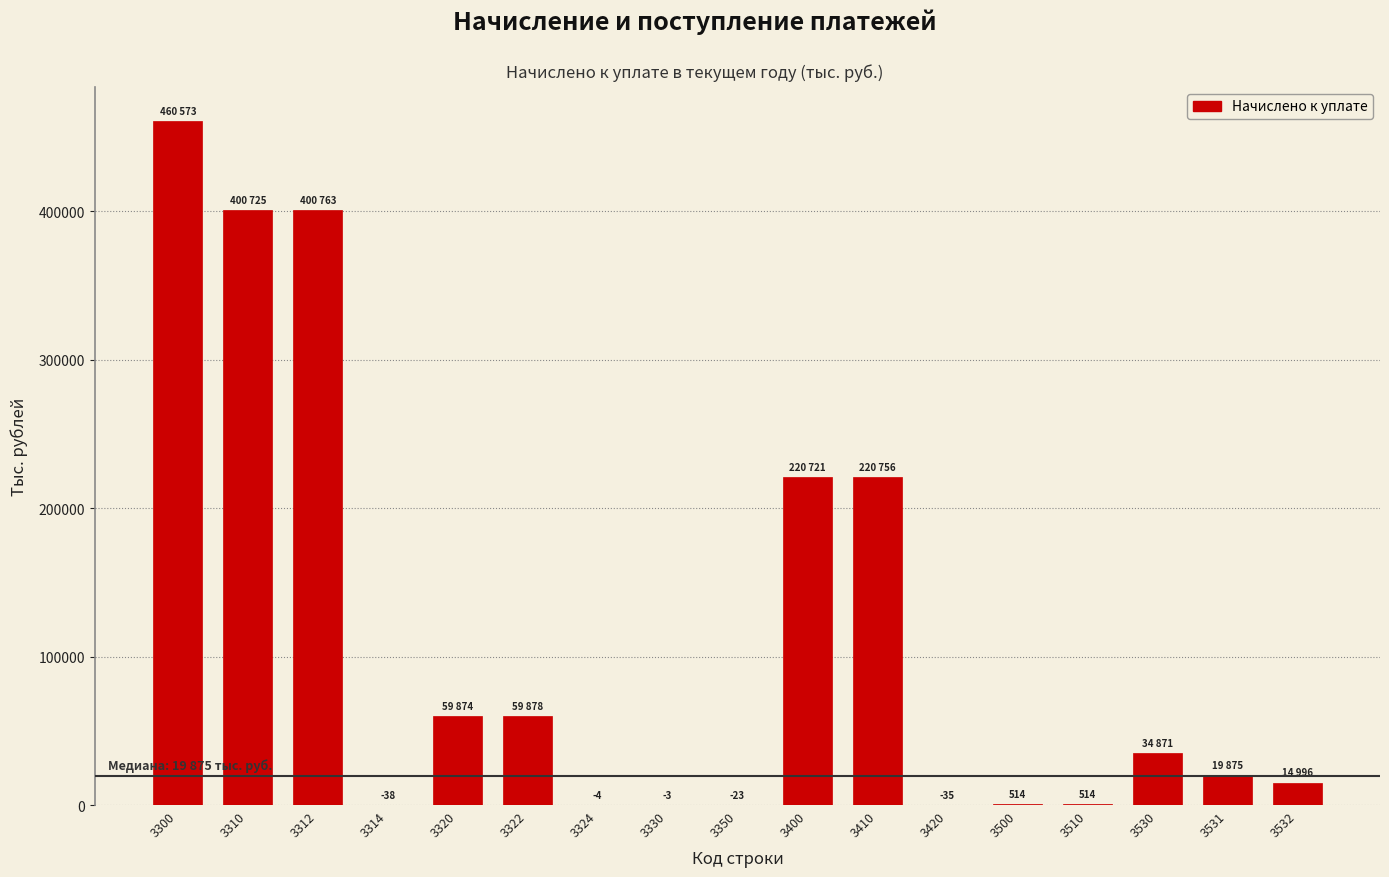

Is it true that the value at 3400 is 220721?

True